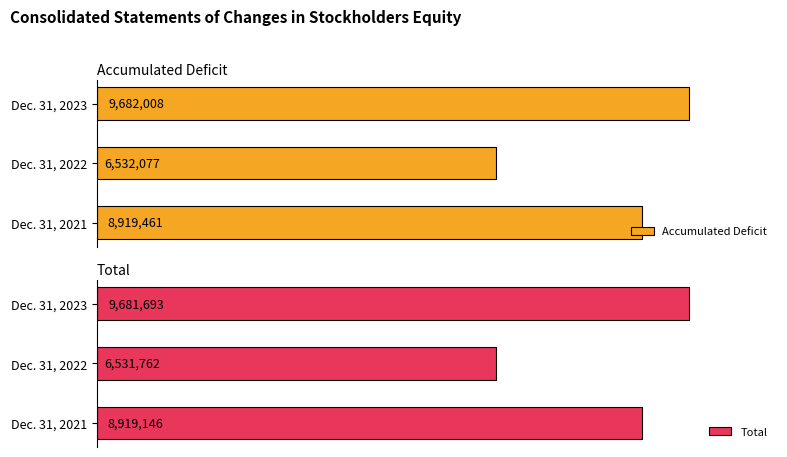

At which label is Accumulated Deficit closest to 8107042?

Dec. 31, 2021